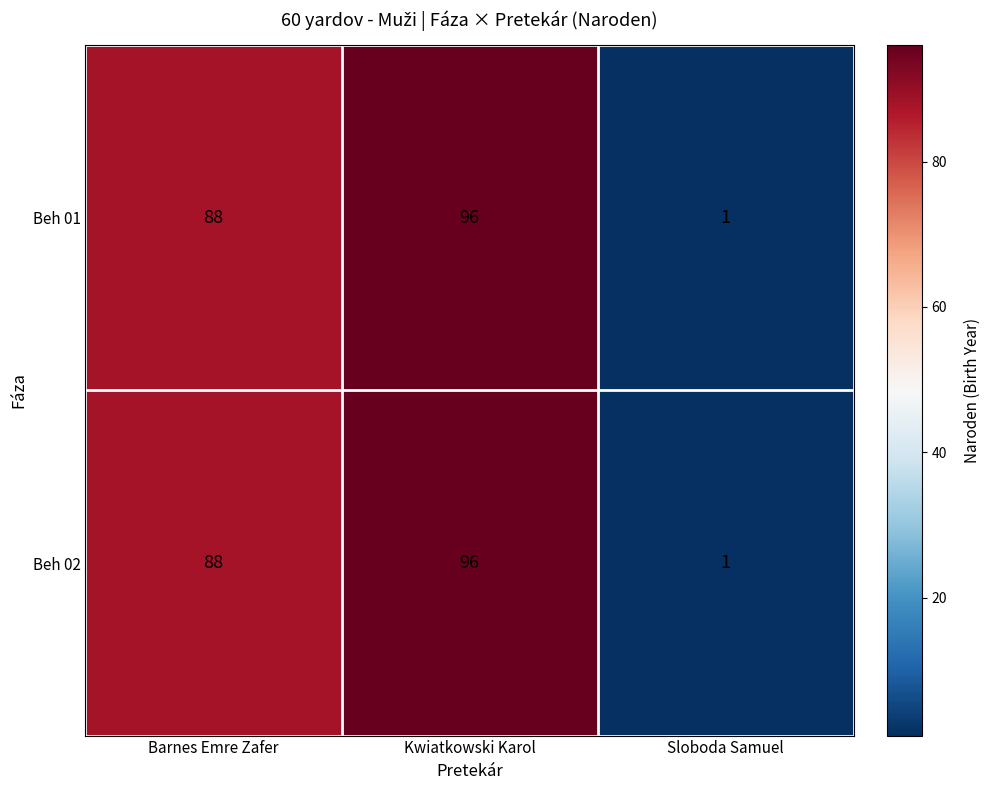

Is the value of Beh 01 at Barnes Emre Zafer greater than the value of Beh 02 at Kwiatkowski Karol?

No